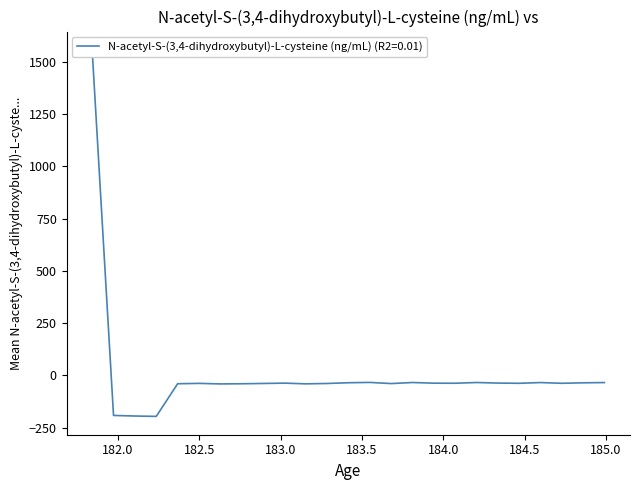

Reading left to right, extract all data points from this chart.

1558.2	-191.8	-194.6	-196.4	-40.1	-38.3	-40.9	-40.2	-38.8	-37.1	-40.6	-38.8	-35.3	-33.8	-39.3	-34.2	-37.3	-37.7	-34.2	-36.9	-37.9	-34.4	-37.9	-35.6	-34.4